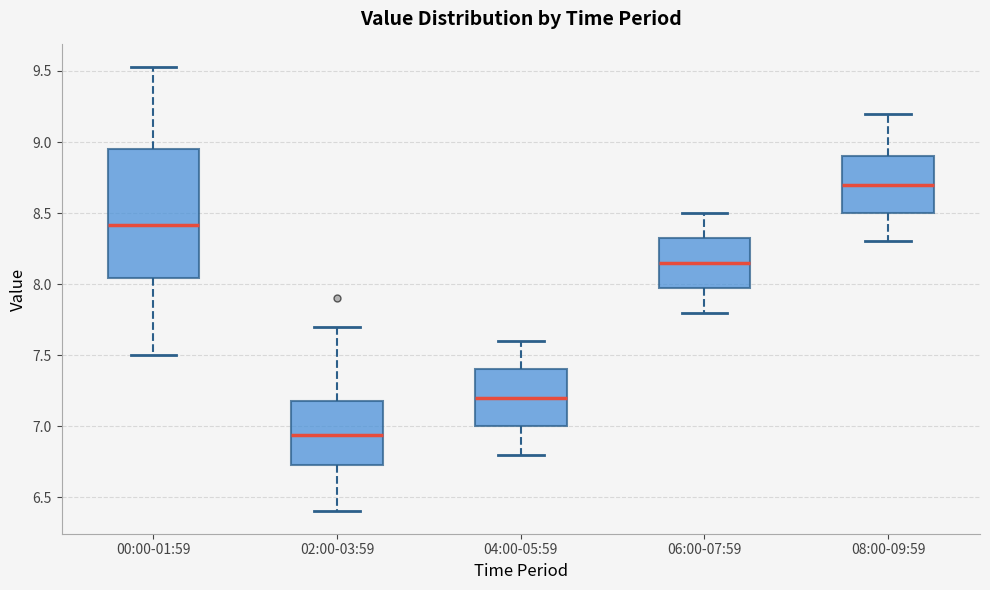

Reading left to right, read every box against the y-axis: the position of its median line, the range the box covers, and the ends of its whiskers. The values are not printed on the chart, so give them approximately, as read against the axis.

00:00-01:59: median 8.40, box 8.05 to 8.95, whiskers 7.50 to 9.55
02:00-03:59: median 6.95, box 6.75 to 7.20, whiskers 6.40 to 7.70
04:00-05:59: median 7.20, box 7.00 to 7.40, whiskers 6.80 to 7.60
06:00-07:59: median 8.15, box 8.00 to 8.35, whiskers 7.80 to 8.50
08:00-09:59: median 8.70, box 8.50 to 8.90, whiskers 8.30 to 9.20